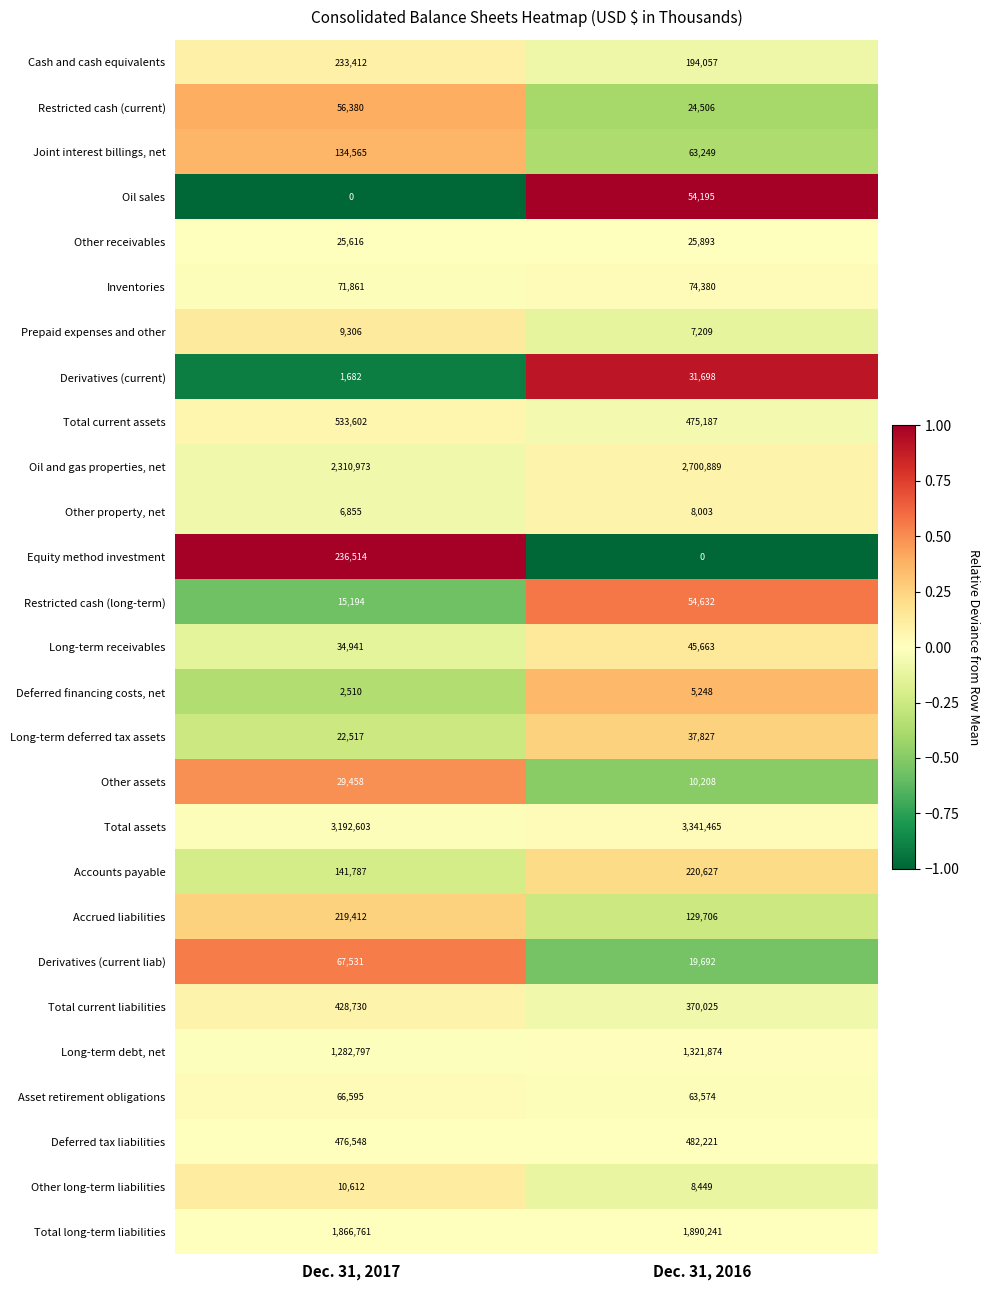

Rank the categories by Accrued liabilities value from lowest to highest.

Dec. 31, 2016, Dec. 31, 2017